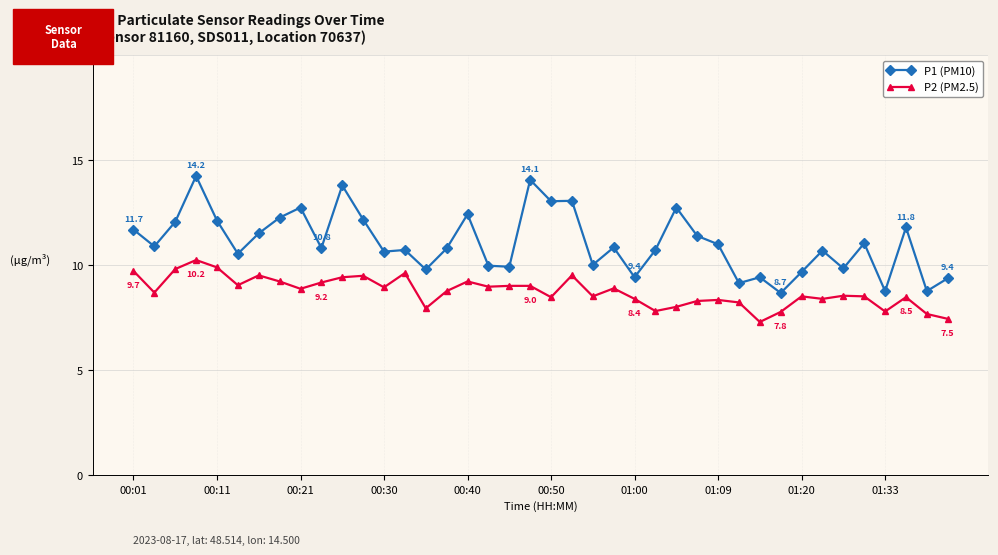

Which series has the largest total across all categories?

P1 (PM10)